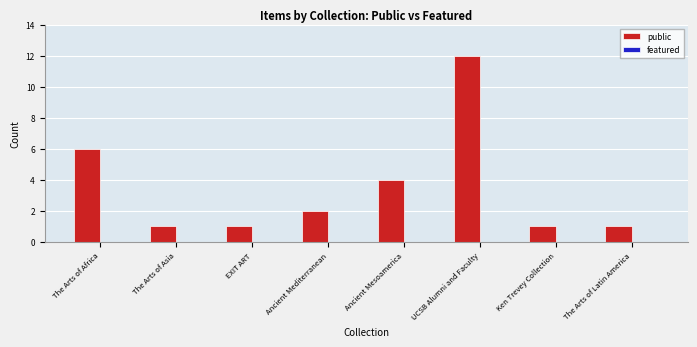

How many bars are there in total?

8